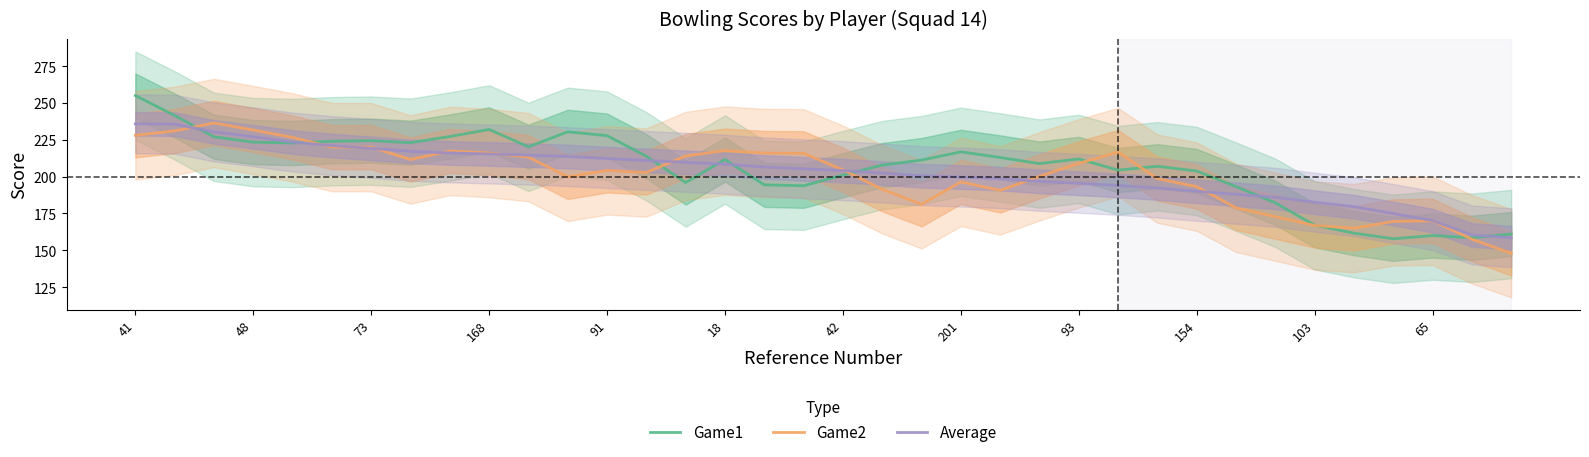

Reading left to right, list all the values displayed in this chart.

Game1: 255.0	241.5	227.0	223.4	222.8	224.0	224.4	223.0	227.2	232.0	220.2	230.4	227.8	213.8	196.0	211.6	194.4	193.8	201.0	207.8	211.2	216.8	213.0	208.8	212.0	204.4	207.0	203.8	193.2	182.2	167.0	161.6	157.8	160.0	158.5	161.0
Game2: 228.0	231.0	236.4	231.6	226.6	220.0	220.0	211.6	217.4	216.0	213.2	199.8	204.2	202.8	214.0	217.6	216.0	215.8	204.6	191.4	181.2	196.4	190.6	200.2	209.0	216.6	198.6	193.2	178.8	172.8	166.8	165.0	169.6	170.0	157.5	148.0
Average: 235.8	235.6	230.3	227.0	223.4	221.0	219.2	217.1	216.1	215.4	214.6	213.6	212.2	211.0	209.7	208.4	206.5	205.3	204.1	202.4	200.6	199.7	198.6	196.8	195.4	194.0	192.3	190.0	188.0	186.0	182.6	179.6	174.9	170.1	160.4	158.5